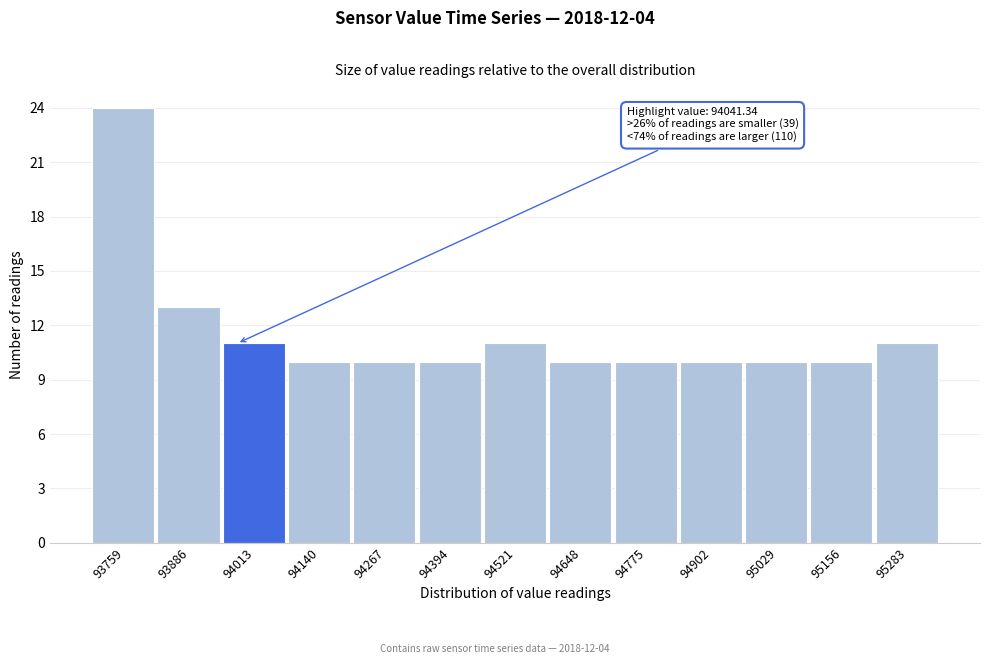

Reading left to right, extract all data points from this chart.

93759=24	93886=13	94013=11	94140=10	94267=10	94394=10	94521=11	94648=10	94775=10	94902=10	95029=10	95156=10	95283=11